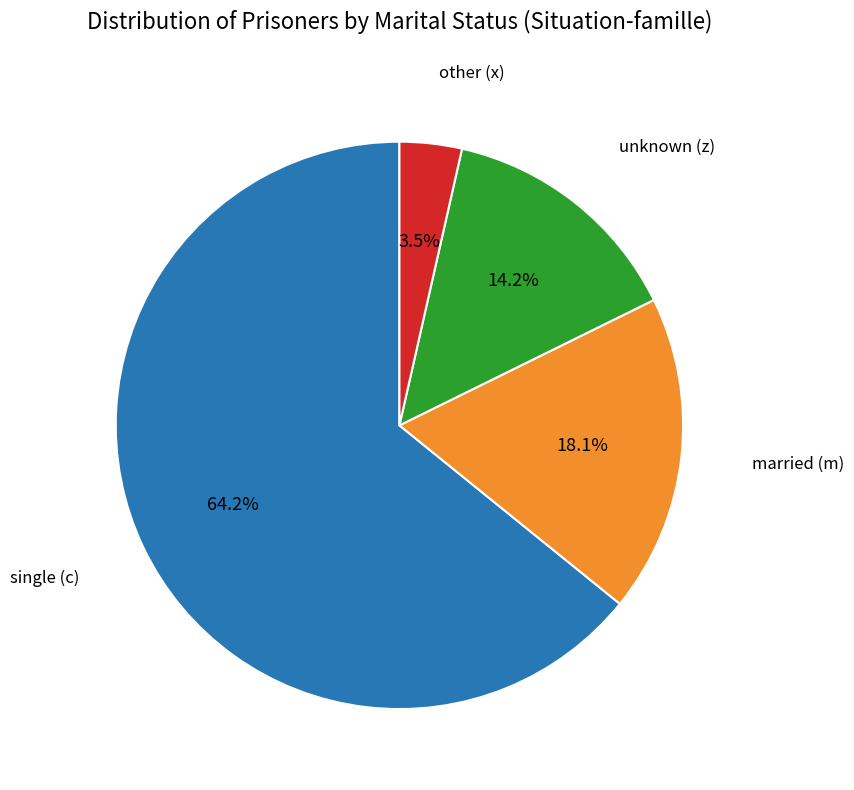

Which category has the biggest portion of the pie?

single (c)